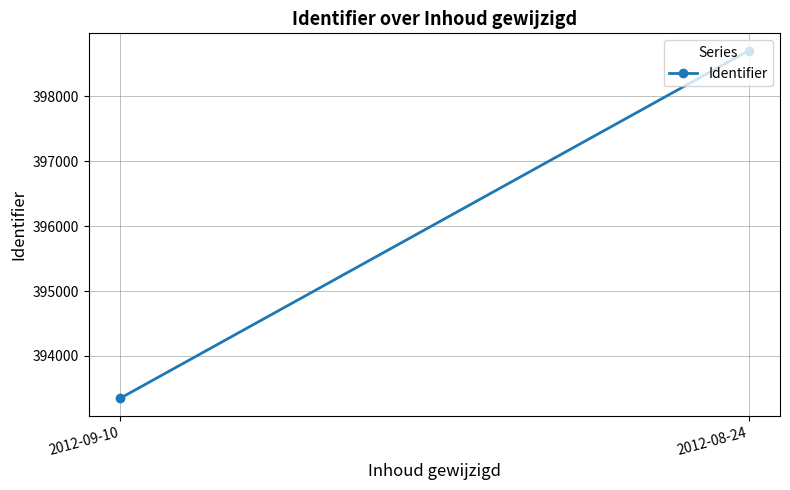

What is the difference between the values at 2012-09-10 and 2012-08-24?

5356